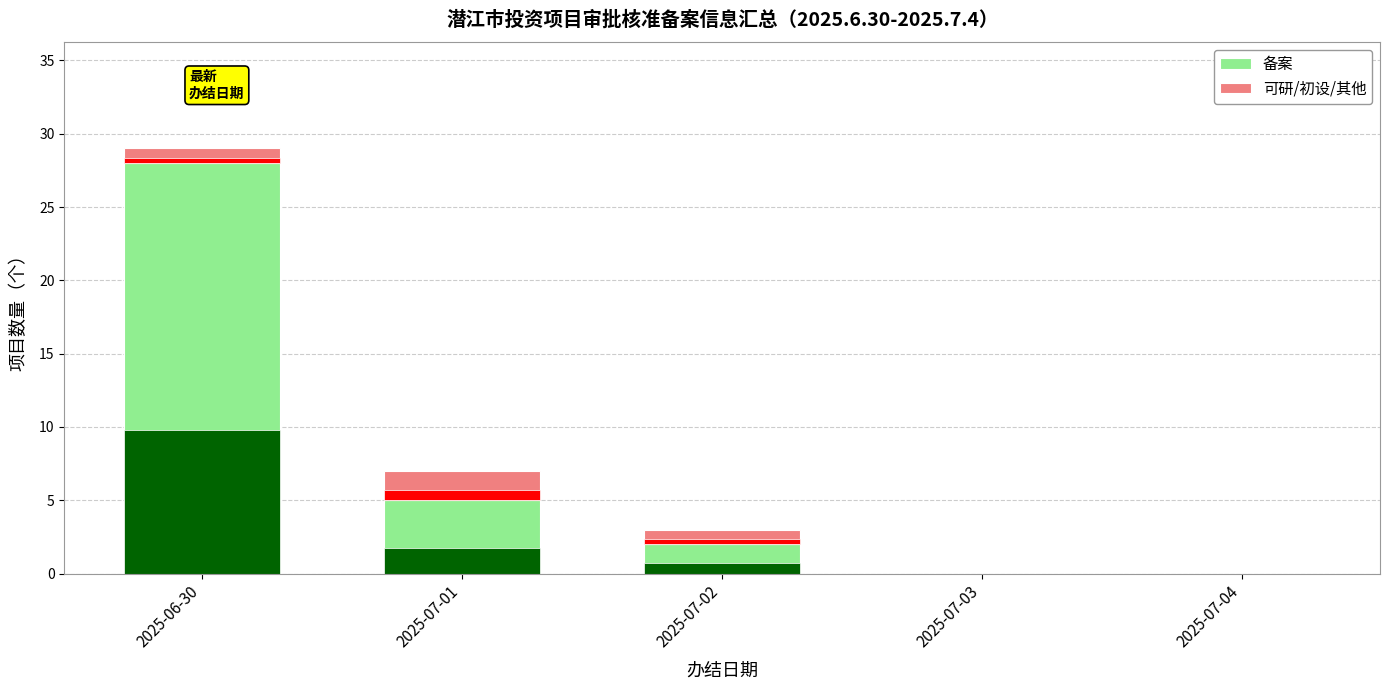

Rank the series by their average value, from highest to lowest.

备案, 可研/初设/其他